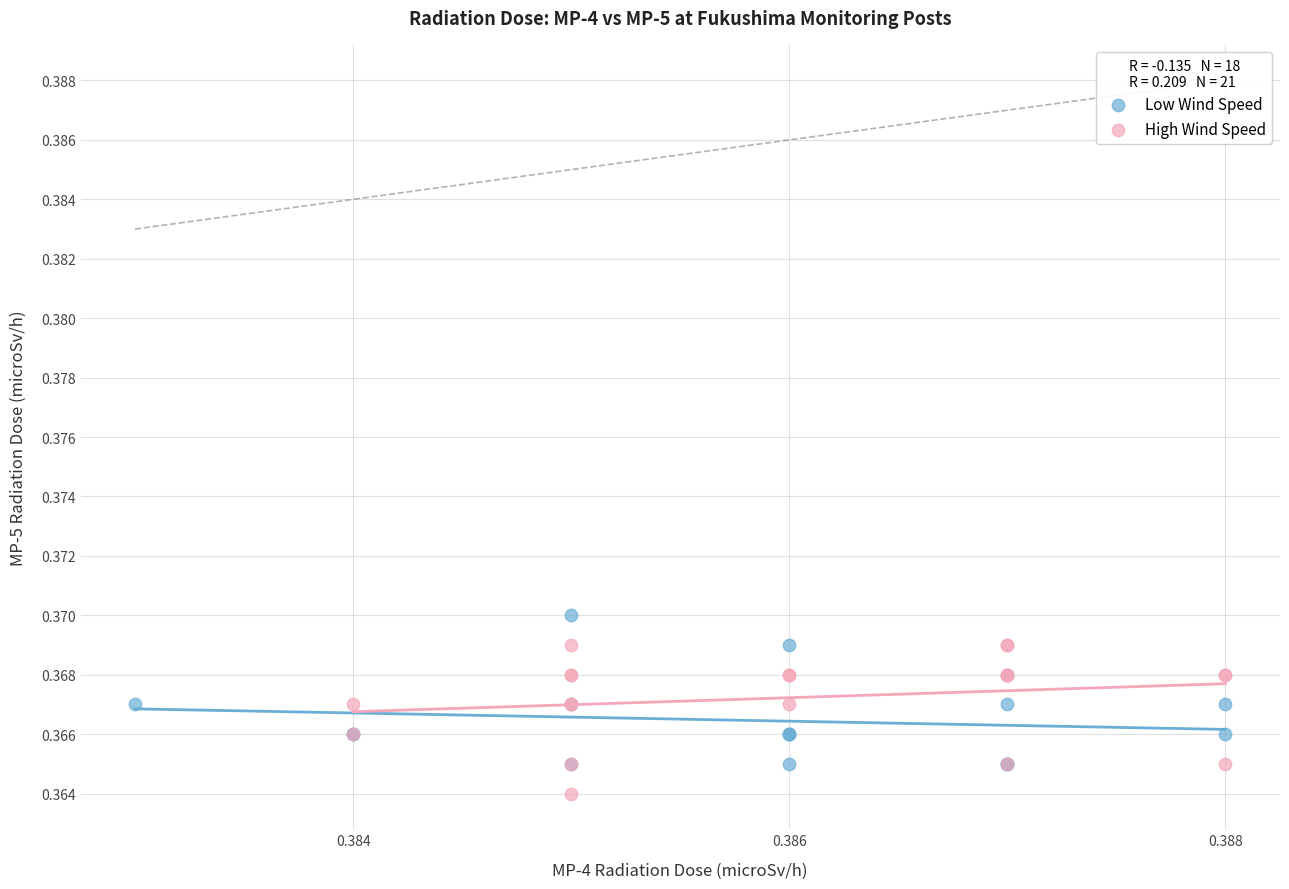

What are all the series names shown in the legend?

Low Wind Speed, High Wind Speed